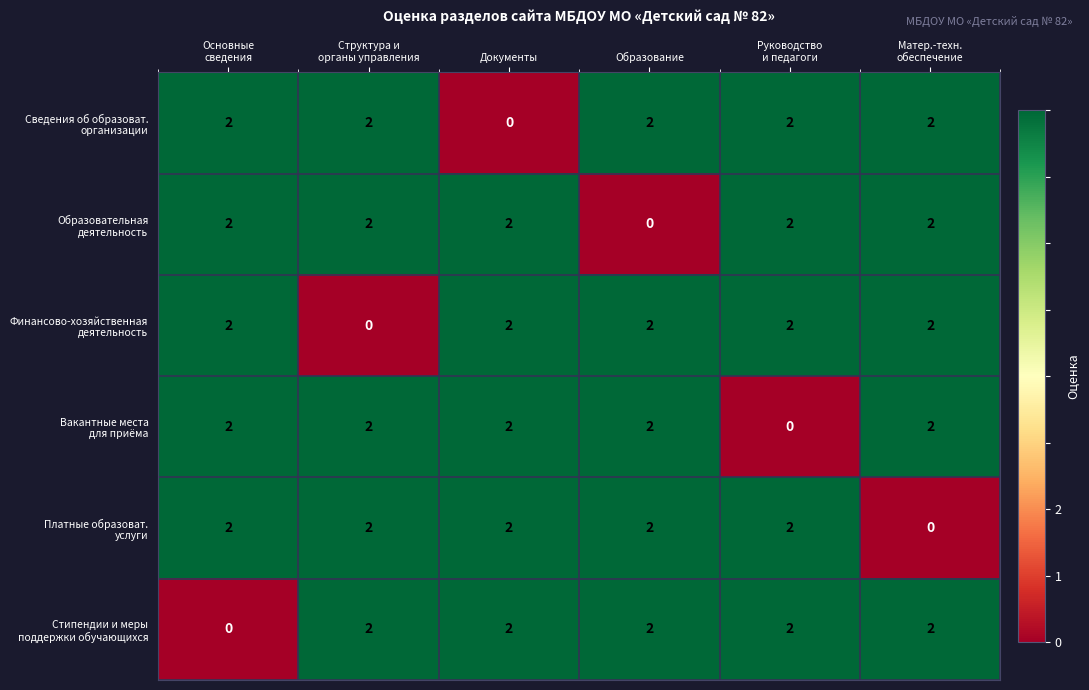

At how many categories does at least one series exceed 1?

6